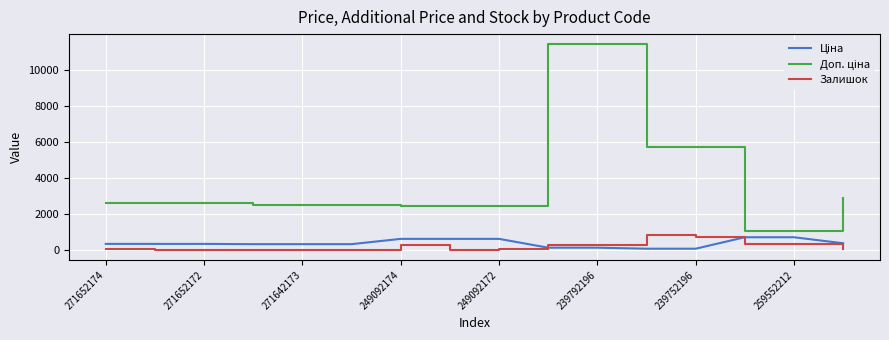

What is the difference between the maximum and minimum values in the Залишок series?

845.0